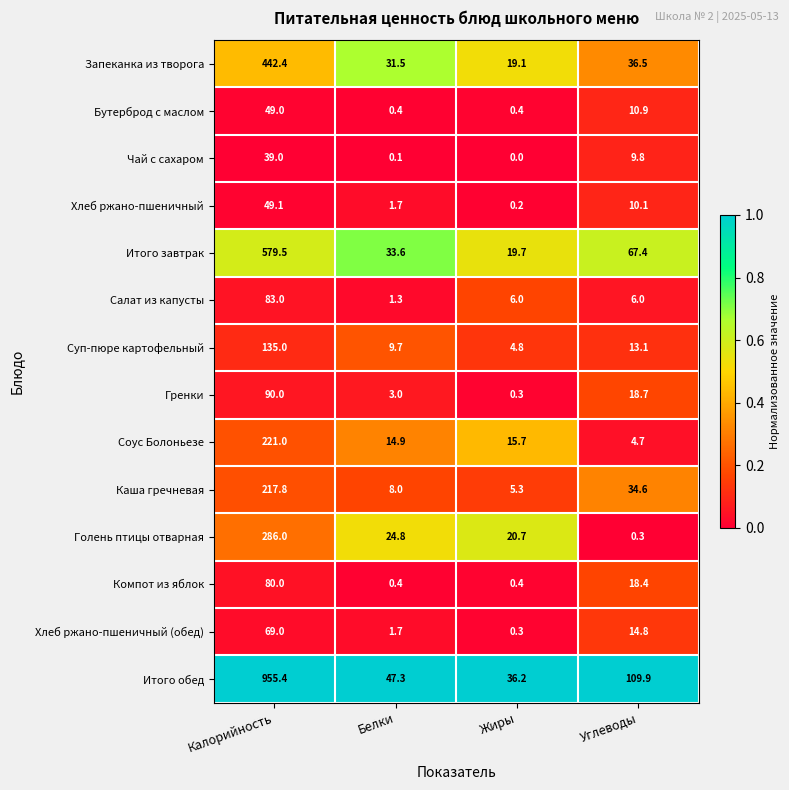

Read the Итого завтрак value at Жиры.

19.7